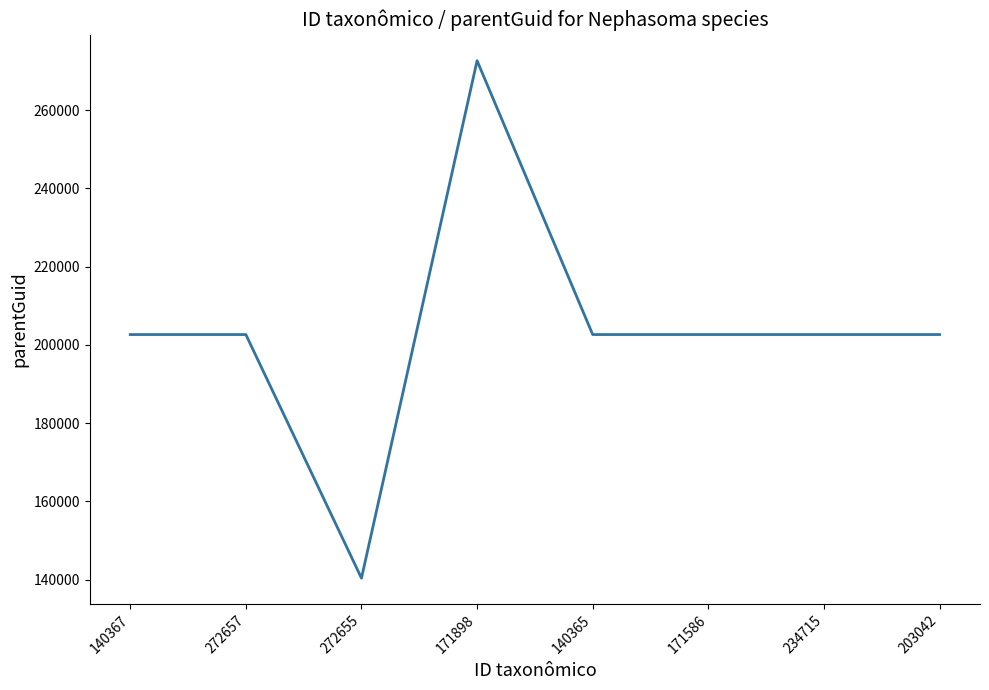

Reading left to right, transcribe all the data shown in this chart.

202646	202646	140365	272657	202646	202646	202646	202646